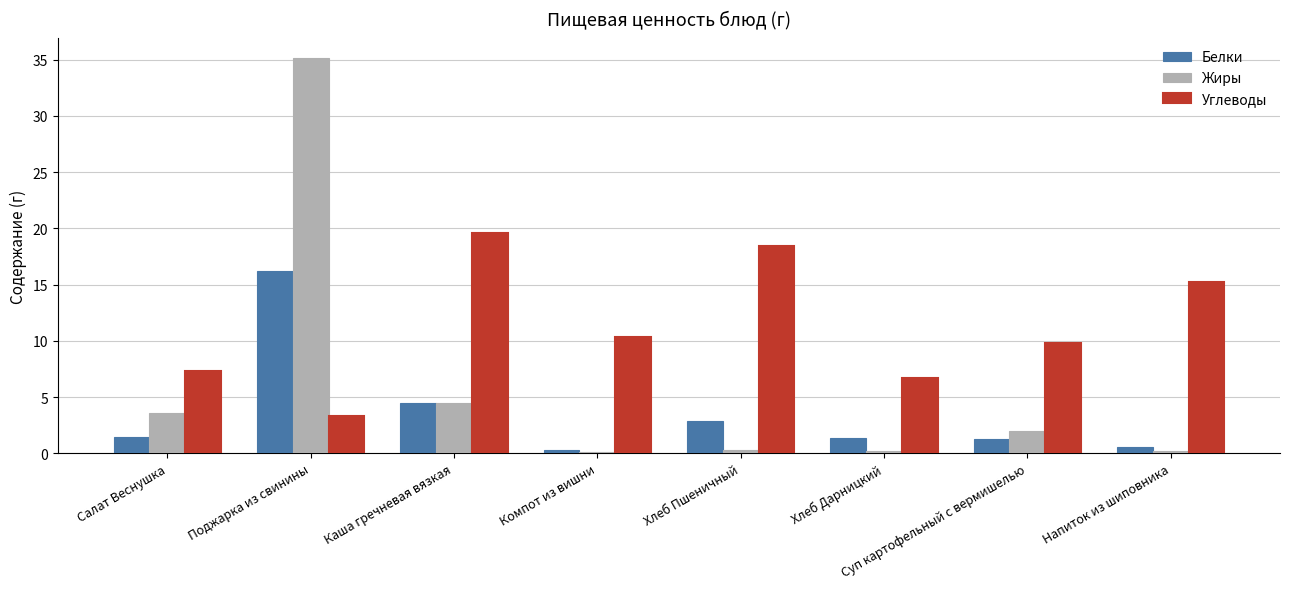

What is the sum of all Белки values?

28.5